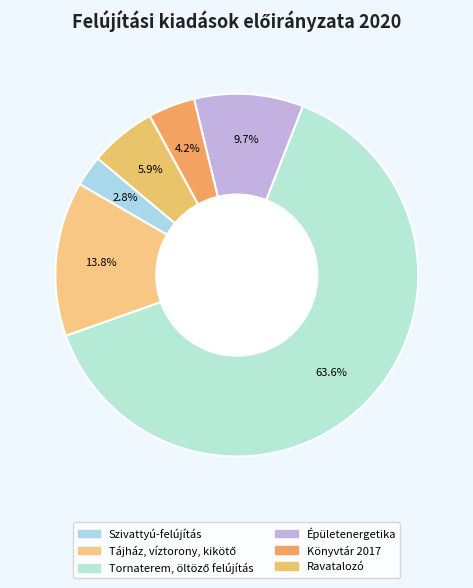

Is it true that Tájház, víztorony, kikötő is 28% of the pie?

False